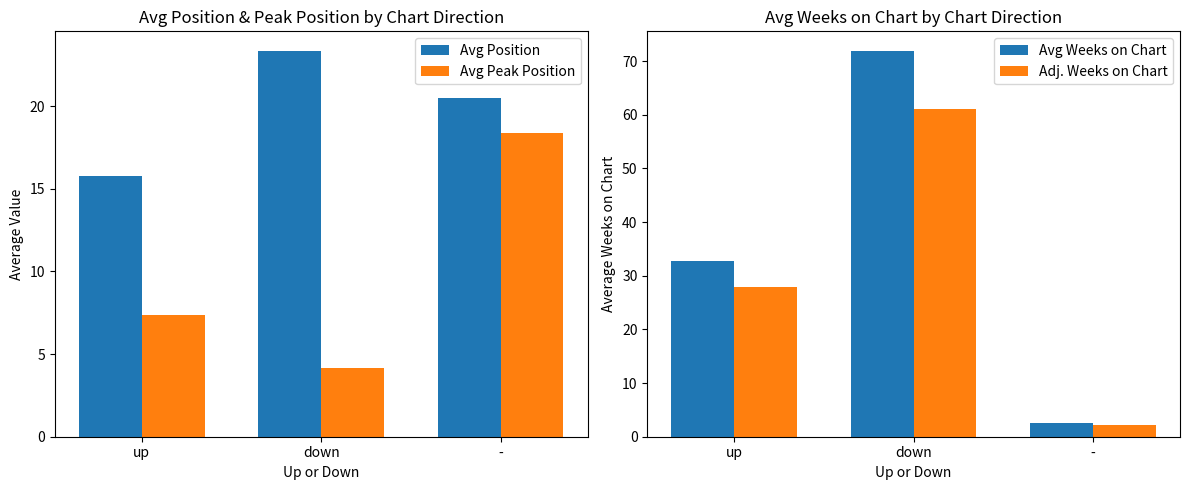

What is the difference between the maximum and minimum values in the Avg Position series?

7.6